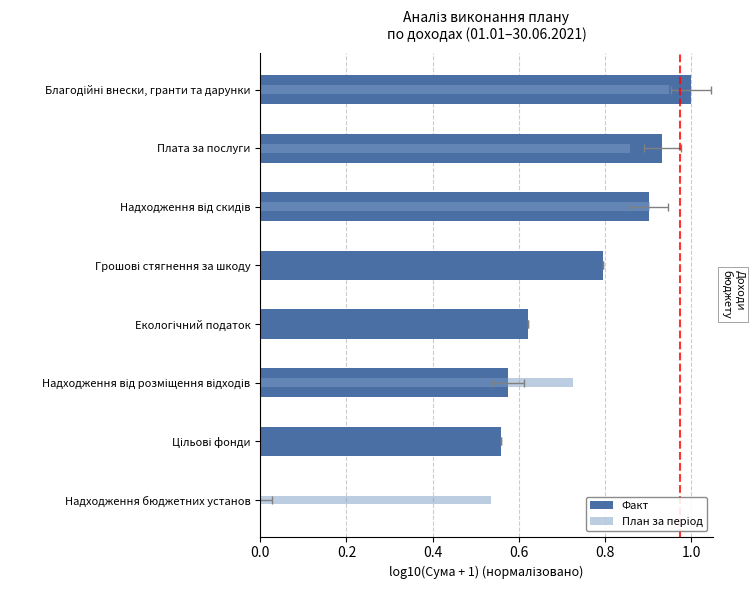

What is the difference between the maximum and minimum values in the Факт series?

1.0